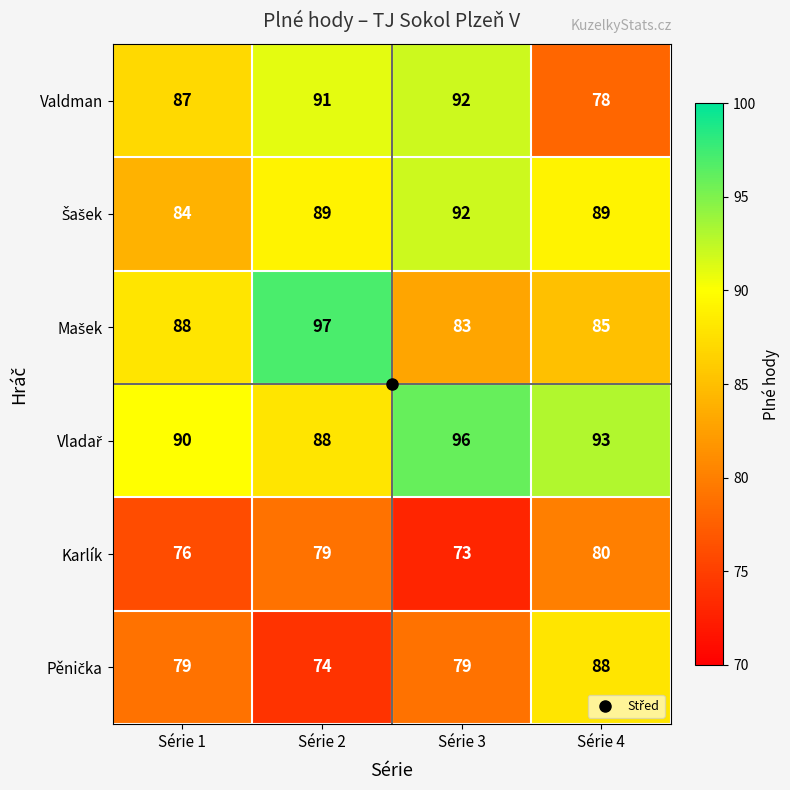

What is the minimum value shown in the chart?

73